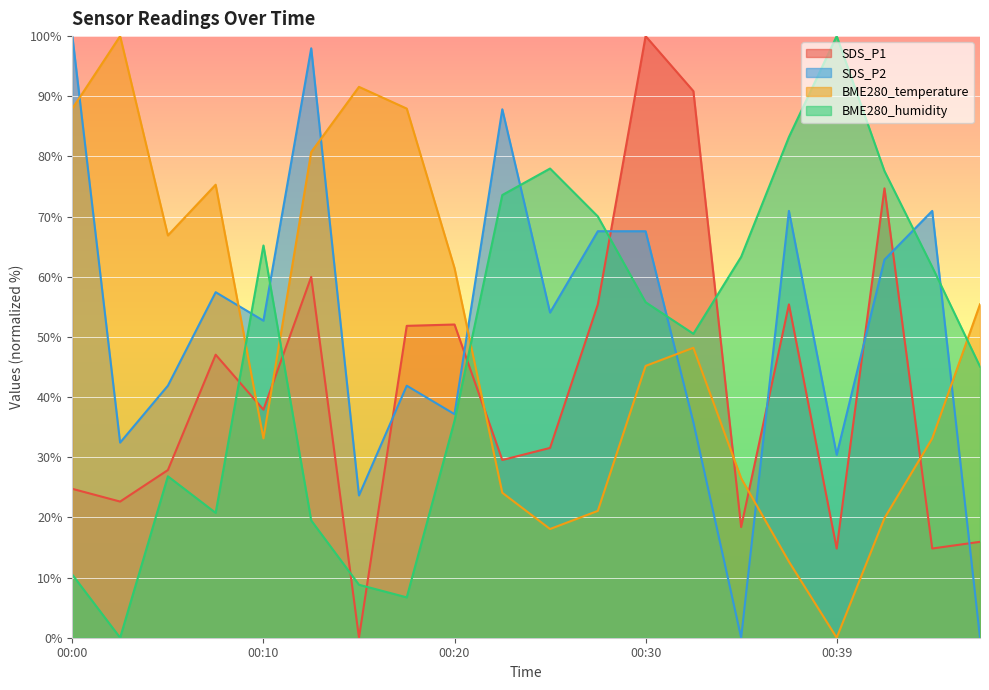

What is the greatest value displayed?

100.0